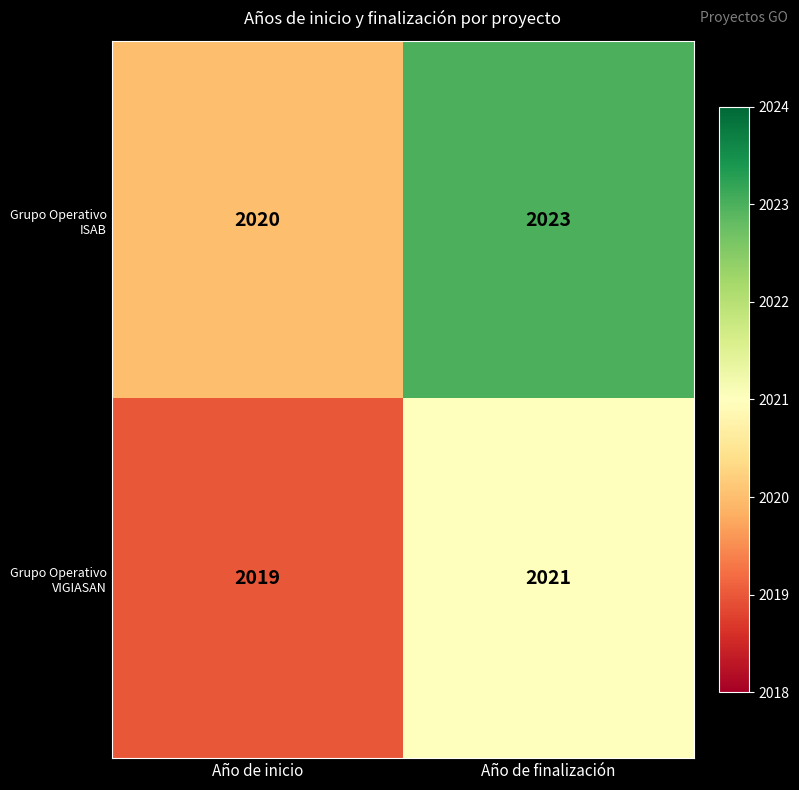

How many distinct data groups are displayed?

2